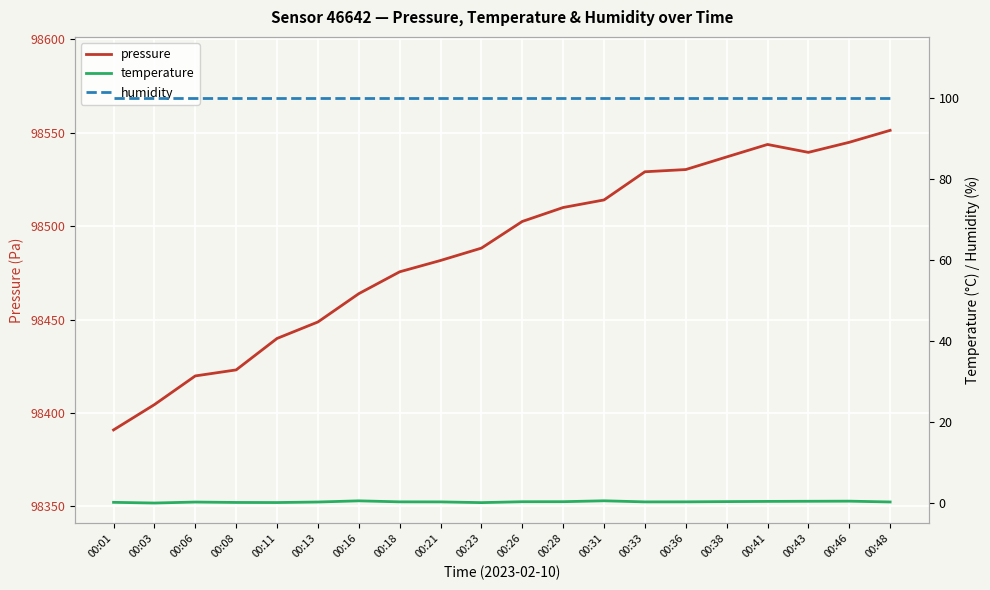

Is it true that pressure equals 21612.7 at 00:46?

False